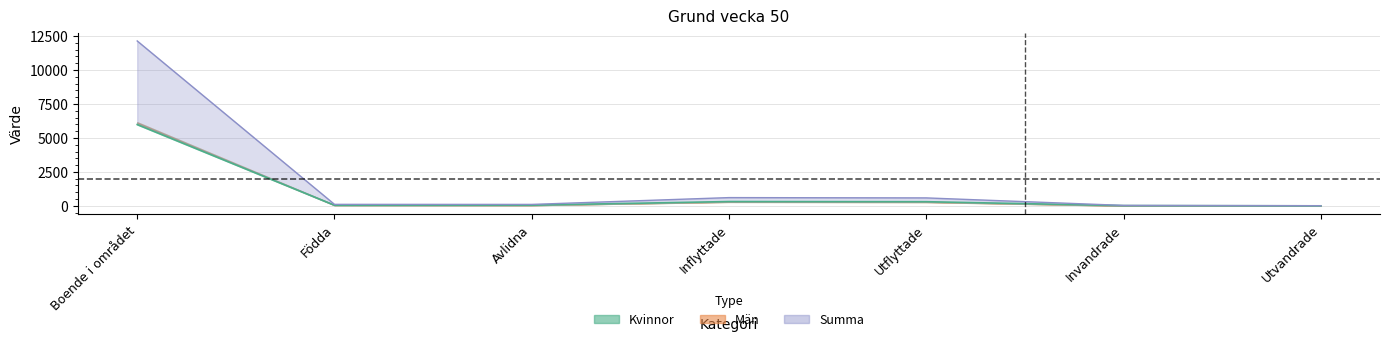

Read the value at Inflyttade, to the nearest 100.

300